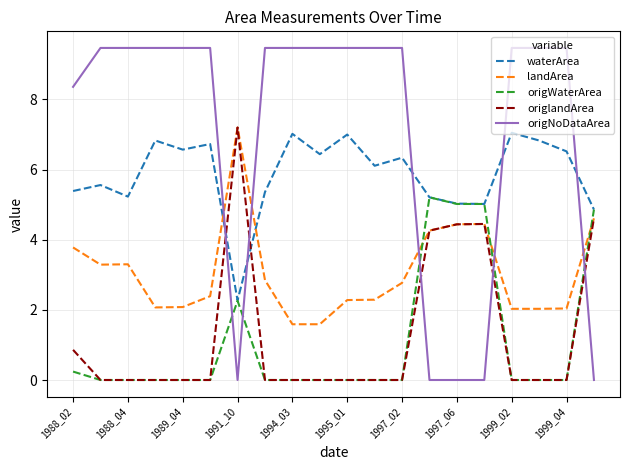

Which series has the largest total across all categories?

origNoDataArea